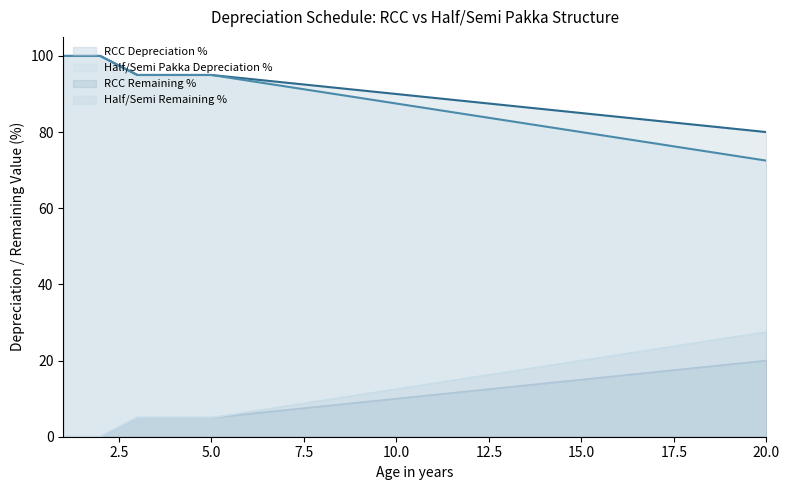

Reading left to right, what are all the values shown in this chart?

RCC Depreciation %: 1=0.0	2=0.0	3=5.0	4=5.0	5=5.0	6=6.0	7=7.0	8=8.0	9=9.0	10=10.0	11=11.0	12=12.0	13=13.0	14=14.0	15=15.0	16=16.0	17=17.0	18=18.0	19=19.0	20=20.0
Half/Semi Pakka Depreciation %: 1=0.0	2=0.0	3=5.0	4=5.0	5=5.0	6=6.5	7=8.0	8=9.5	9=11.0	10=12.5	11=14.0	12=15.5	13=17.0	14=18.5	15=20.0	16=21.5	17=23.0	18=24.5	19=26.0	20=27.5
RCC Remaining %: 1=100.0	2=100.0	3=95.0	4=95.0	5=95.0	6=94.0	7=93.0	8=92.0	9=91.0	10=90.0	11=89.0	12=88.0	13=87.0	14=86.0	15=85.0	16=84.0	17=83.0	18=82.0	19=81.0	20=80.0
Half/Semi Remaining %: 1=100.0	2=100.0	3=95.0	4=95.0	5=95.0	6=93.5	7=92.0	8=90.5	9=89.0	10=87.5	11=86.0	12=84.5	13=83.0	14=81.5	15=80.0	16=78.5	17=77.0	18=75.5	19=74.0	20=72.5